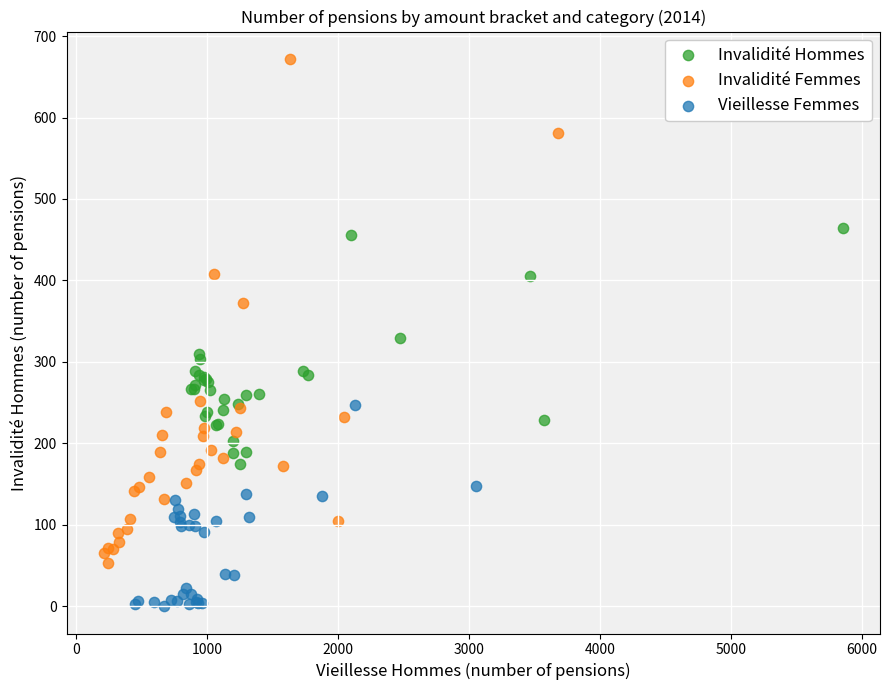

Which series contains the lowest Y value?

Vieillesse Femmes